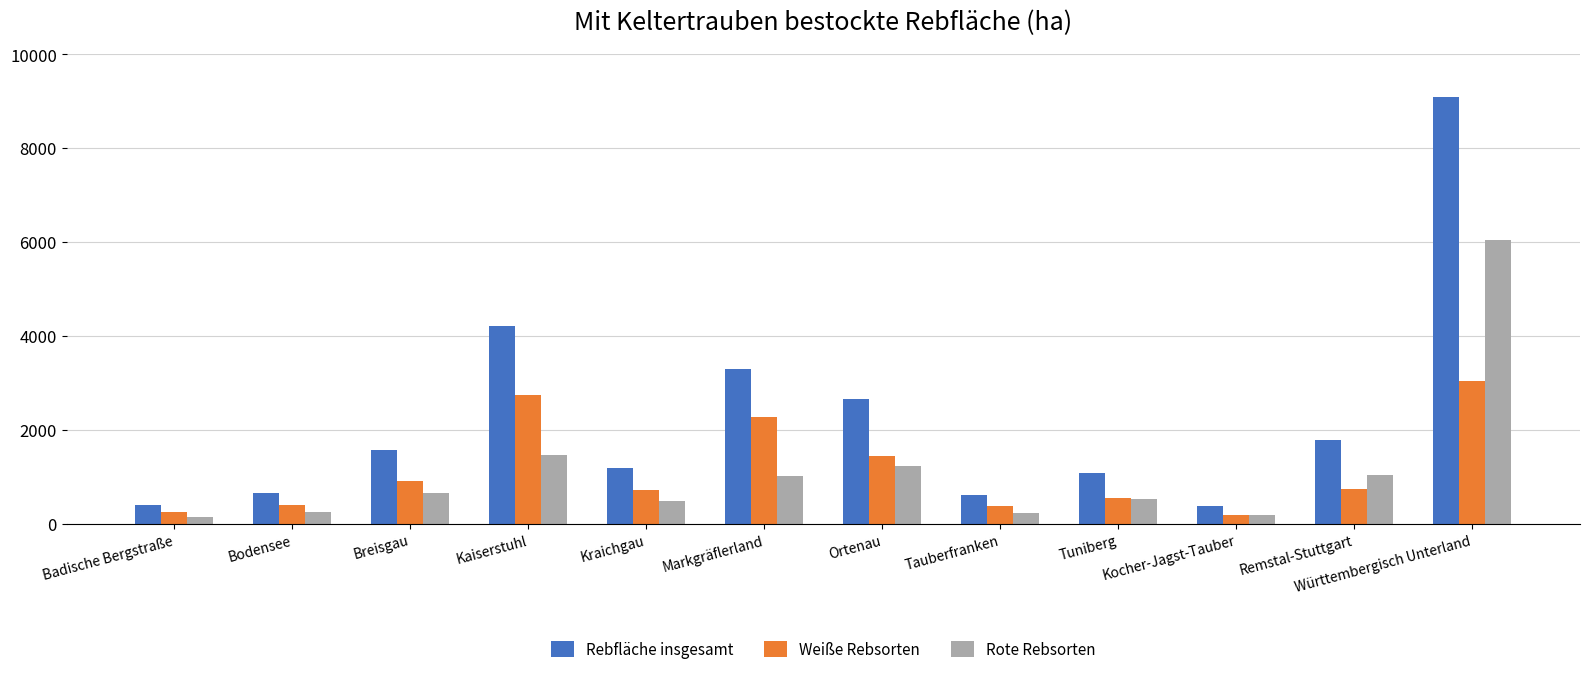

Between Kraichgau and Württembergisch Unterland, which series saw the biggest shift?

Rebfläche insgesamt